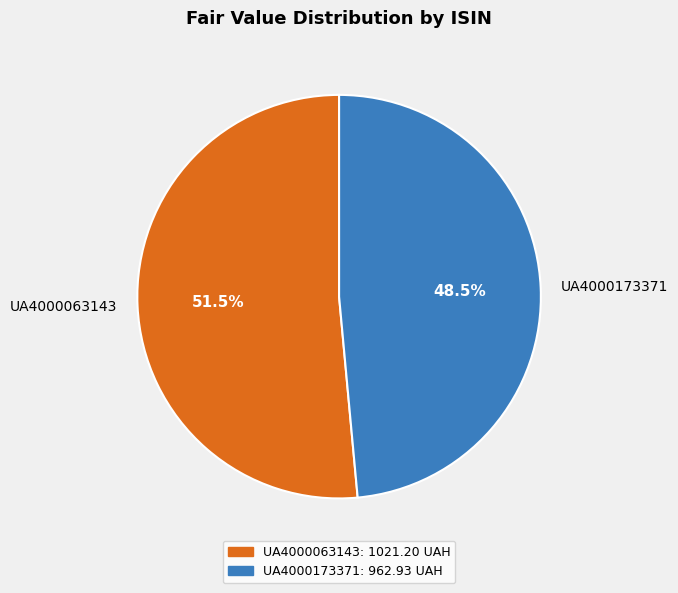

Does any single category account for the majority?

Yes